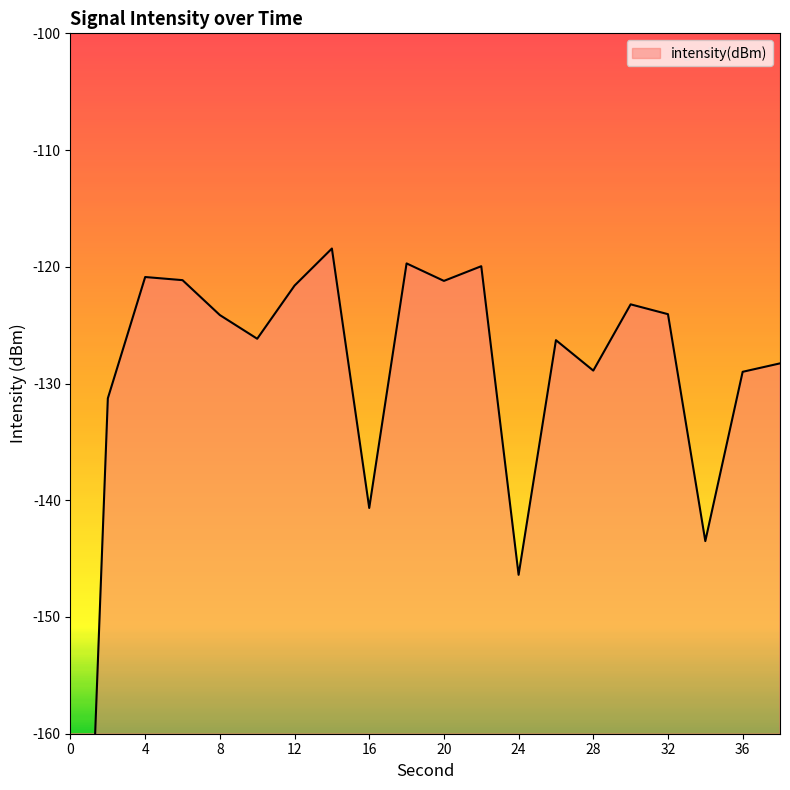

What is the difference between the values at 28 and 4?

8.0